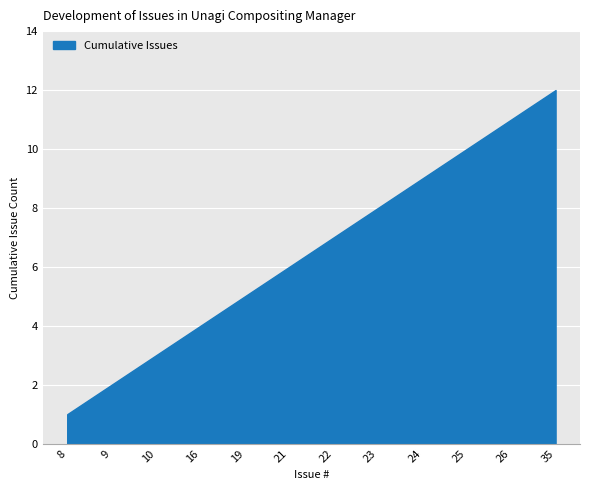

The value at 23 is 12. True or false?

False